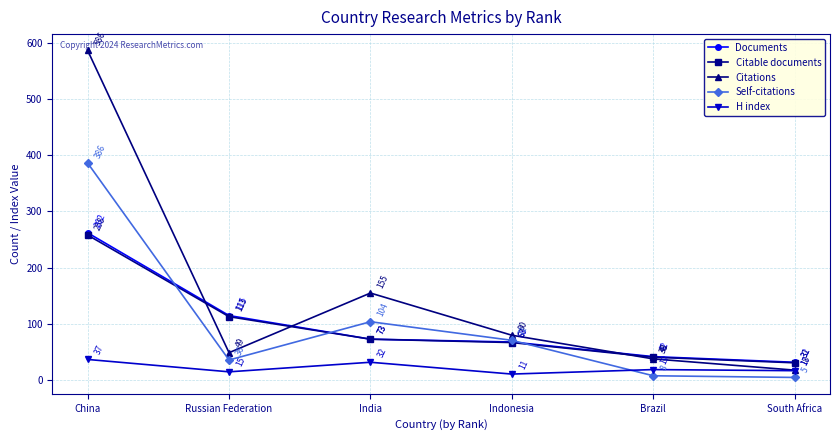

Reading right to left, what are all the values shown in this chart?

Documents: 32	42	68	73	115	262
Citable documents: 31	41	67	73	113	258
Citations: 18	38	80	155	49	586
Self-citations: 5	8	71	104	36	386
H index: 17	19	11	32	15	37